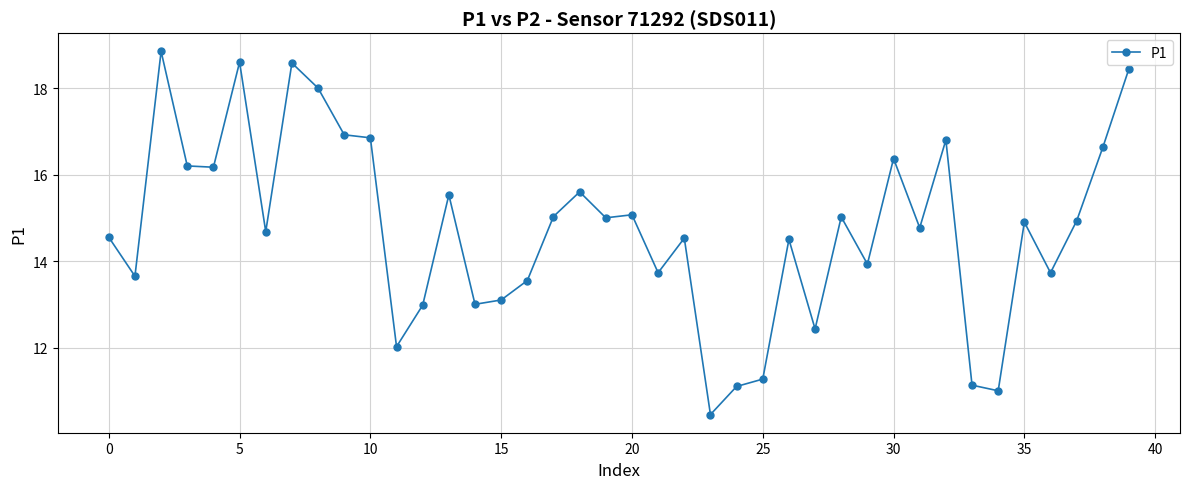

True or false: the data has more than 1 interior local peaks.

True